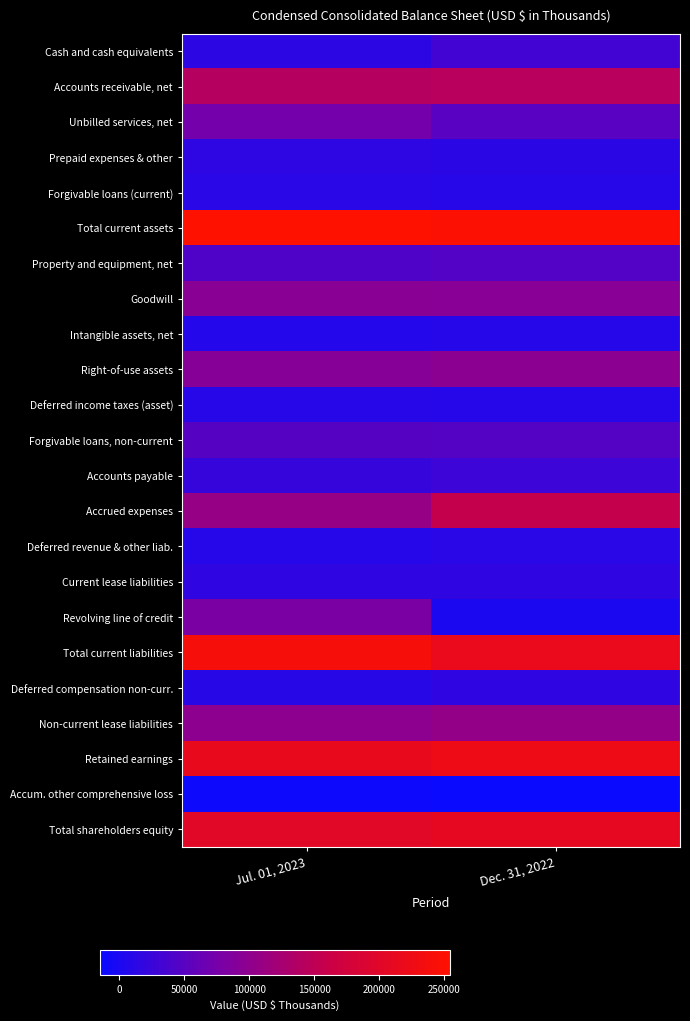

At Jul. 01, 2023, list the series in order from smallest to largest.

Accum. other comprehensive loss, Intangible assets, net, Deferred revenue & other liab., Deferred income taxes (asset), Deferred compensation non-curr., Forgivable loans (current), Cash and cash equivalents, Prepaid expenses & other, Current lease liabilities, Accounts payable, Property and equipment, net, Forgivable loans, non-current, Unbilled services, net, Revolving line of credit, Right-of-use assets, Goodwill, Non-current lease liabilities, Accrued expenses, Accounts receivable, net, Total shareholders equity, Retained earnings, Total current liabilities, Total current assets